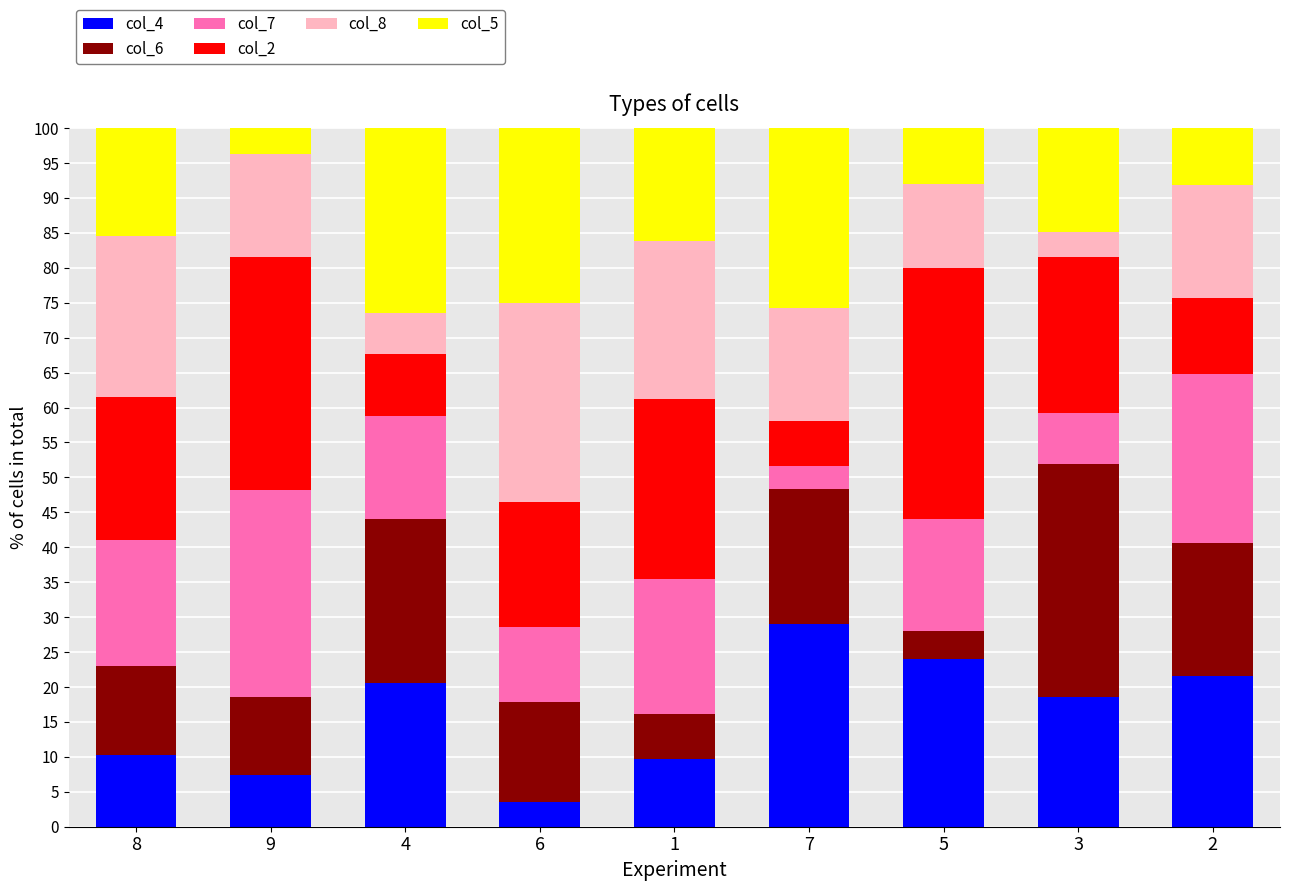

What is the total value across all series at 9?

100.0